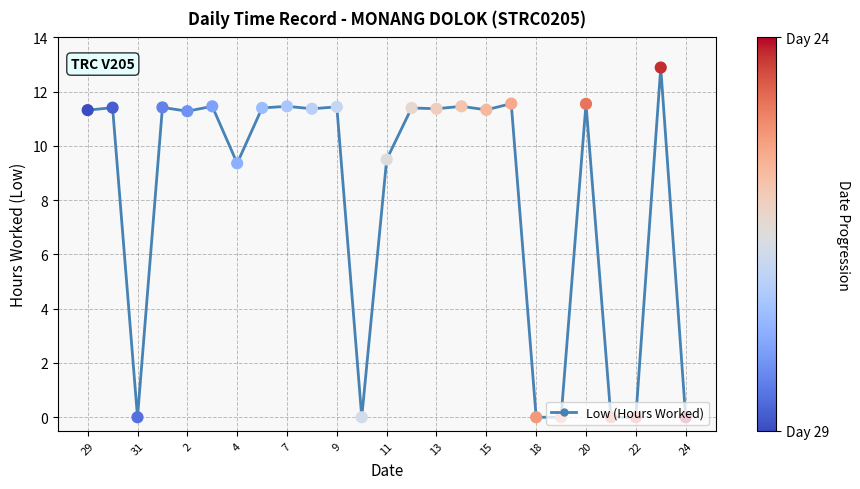

What is the maximum value shown in the chart?

12.9